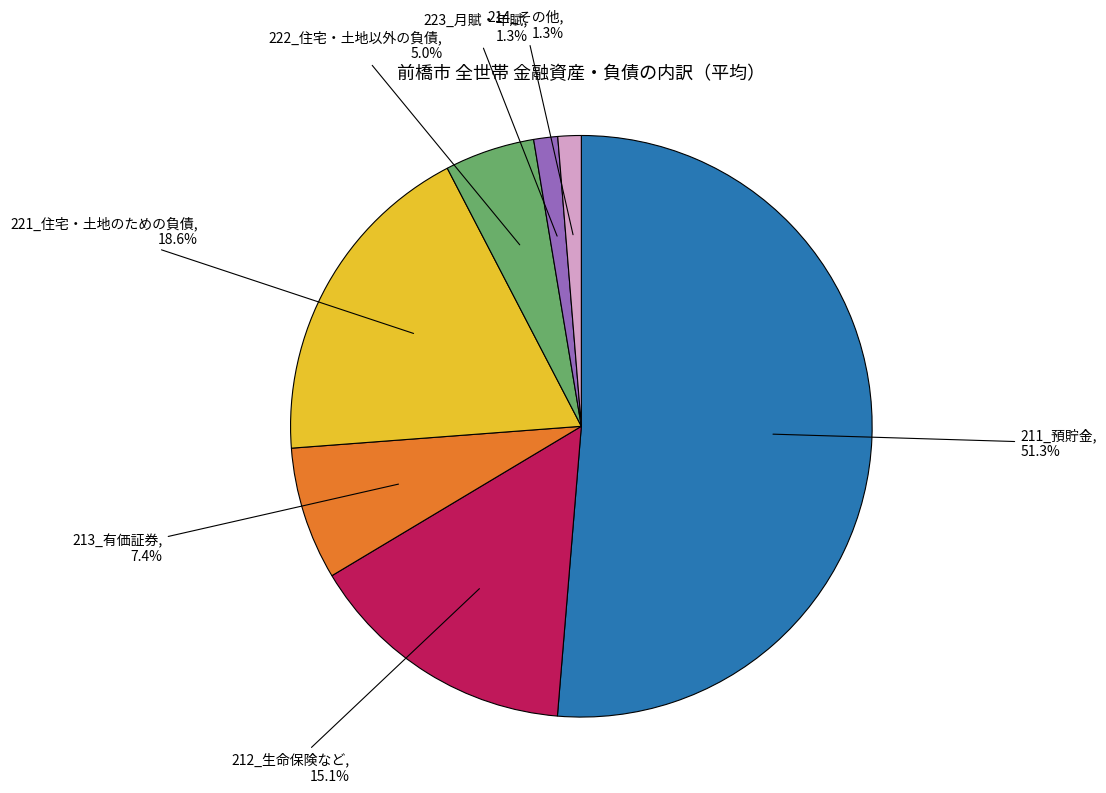

Combined, what portion of the pie is 214_その他 and 221_住宅・土地のための負債?

19.9%